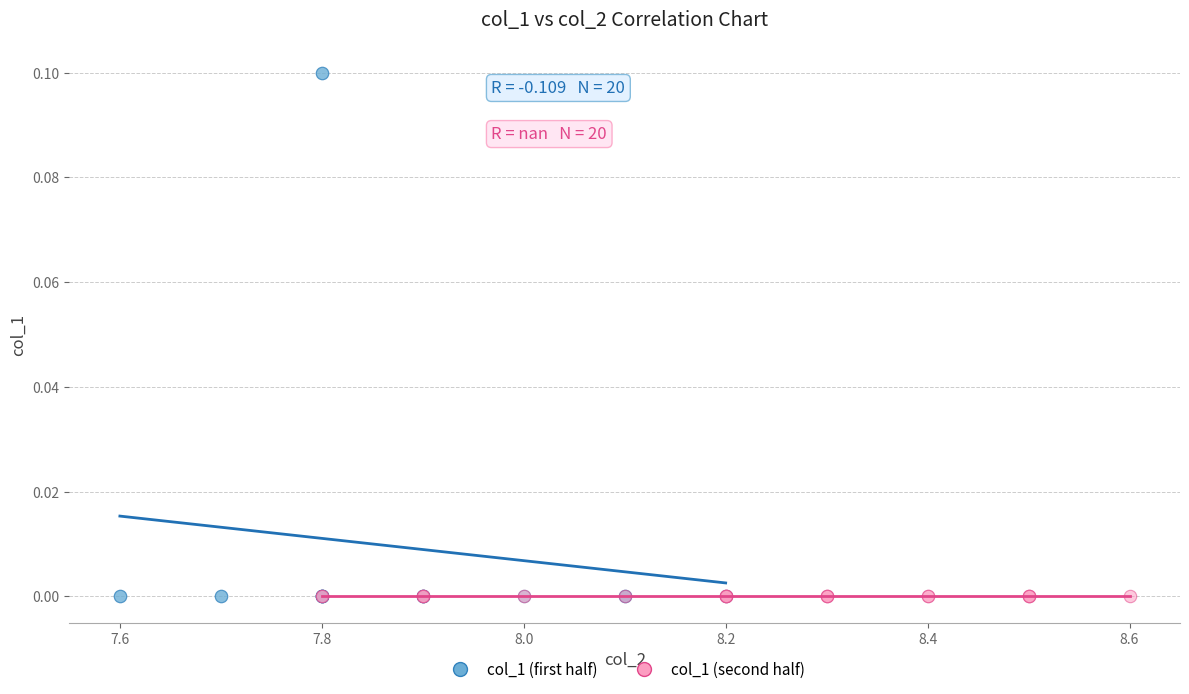

Which series reaches the maximum Y coordinate?

col_1 (first half)